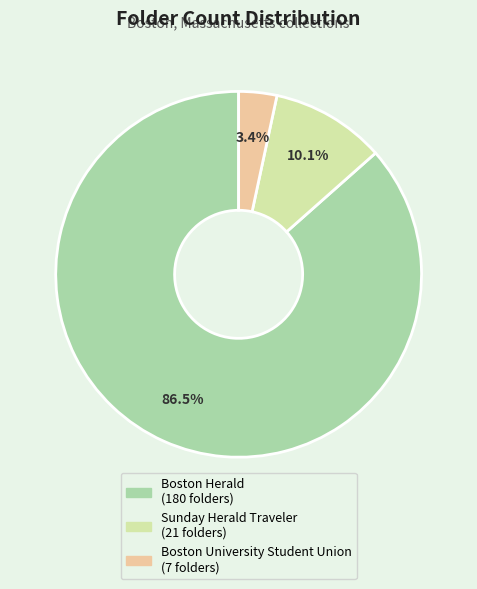

To the nearest percent, what is the difference between the largest and smallest slice percentages?

83%